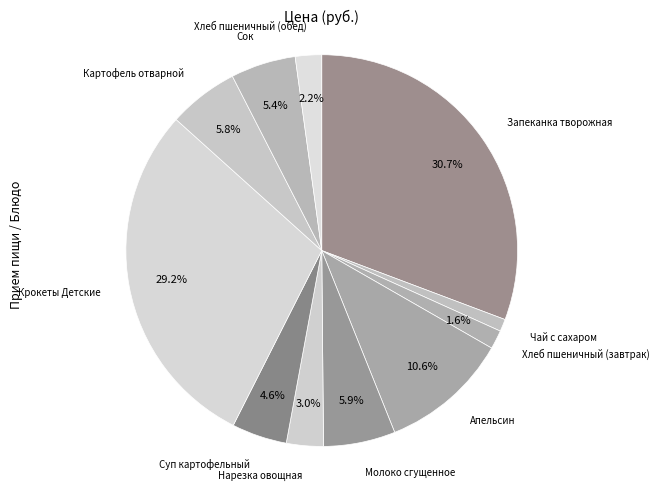

Count the number of slices in the pie.

11